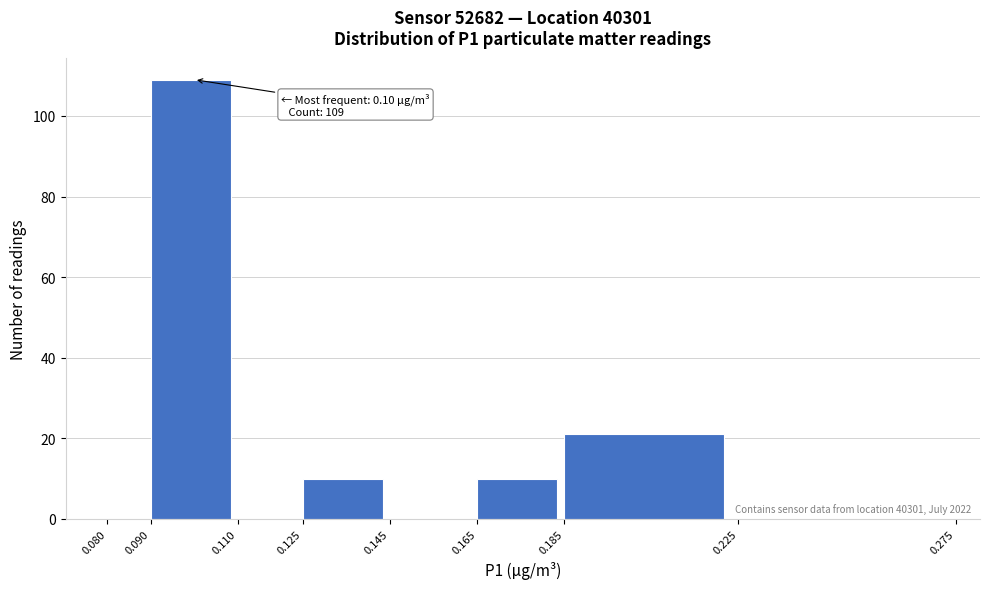

Over which range of the x-axis is the bar tallest?

0.090 to 0.110